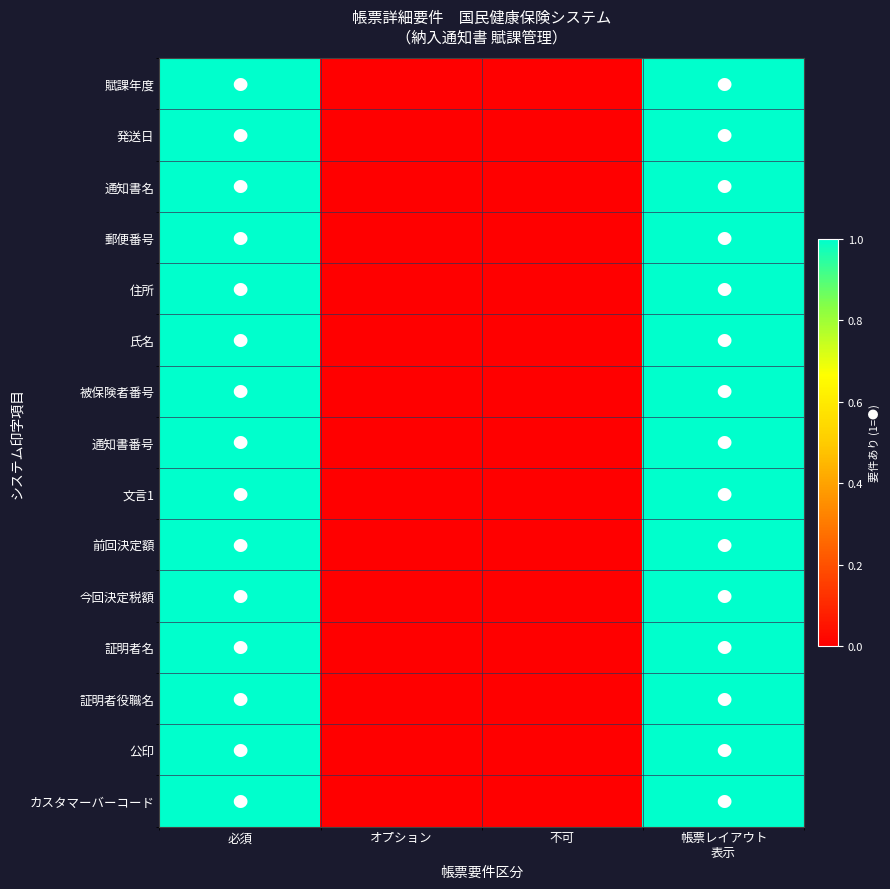

Reading right to left, extract all data points from this chart.

賦課年度: 帳票レイアウト
表示=1	不可=0	オプション=0	必須=1
発送日: 帳票レイアウト
表示=1	不可=0	オプション=0	必須=1
通知書名: 帳票レイアウト
表示=1	不可=0	オプション=0	必須=1
郵便番号: 帳票レイアウト
表示=1	不可=0	オプション=0	必須=1
住所: 帳票レイアウト
表示=1	不可=0	オプション=0	必須=1
氏名: 帳票レイアウト
表示=1	不可=0	オプション=0	必須=1
被保険者番号: 帳票レイアウト
表示=1	不可=0	オプション=0	必須=1
通知書番号: 帳票レイアウト
表示=1	不可=0	オプション=0	必須=1
文言1: 帳票レイアウト
表示=1	不可=0	オプション=0	必須=1
前回決定額: 帳票レイアウト
表示=1	不可=0	オプション=0	必須=1
今回決定税額: 帳票レイアウト
表示=1	不可=0	オプション=0	必須=1
証明者名: 帳票レイアウト
表示=1	不可=0	オプション=0	必須=1
証明者役職名: 帳票レイアウト
表示=1	不可=0	オプション=0	必須=1
公印: 帳票レイアウト
表示=1	不可=0	オプション=0	必須=1
カスタマーバーコード: 帳票レイアウト
表示=1	不可=0	オプション=0	必須=1